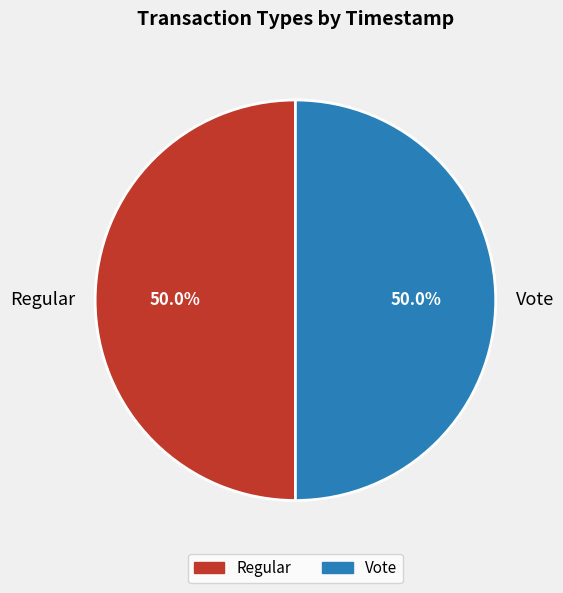

The Regular slice represents 50% of the pie. True or false?

True